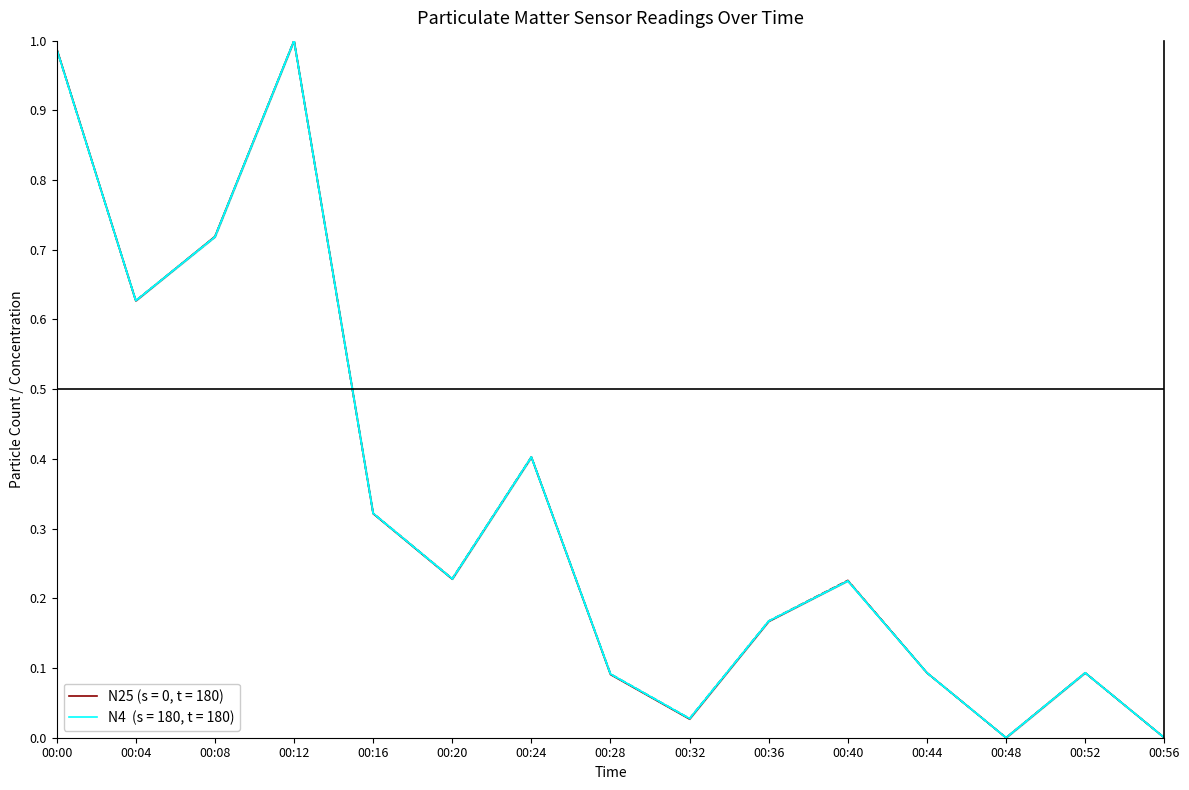

Count the number of categories in the chart.

15